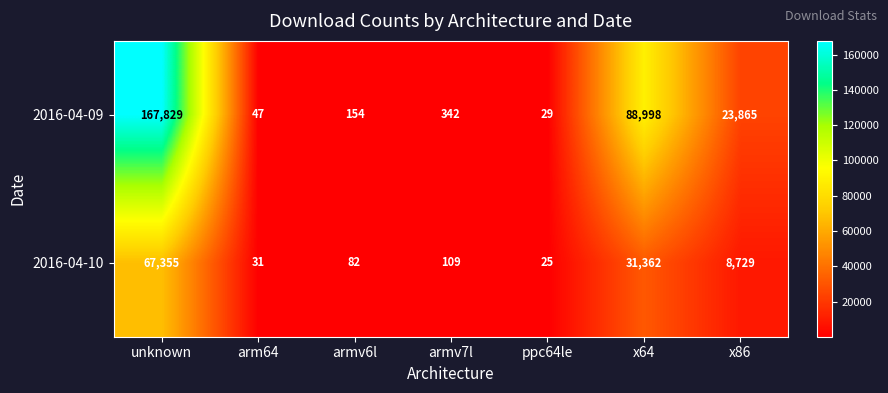

Reading right to left, extract all data points from this chart.

2016-04-09: x86=23865	x64=88998	ppc64le=29	armv7l=342	armv6l=154	arm64=47	unknown=167829
2016-04-10: x86=8729	x64=31362	ppc64le=25	armv7l=109	armv6l=82	arm64=31	unknown=67355